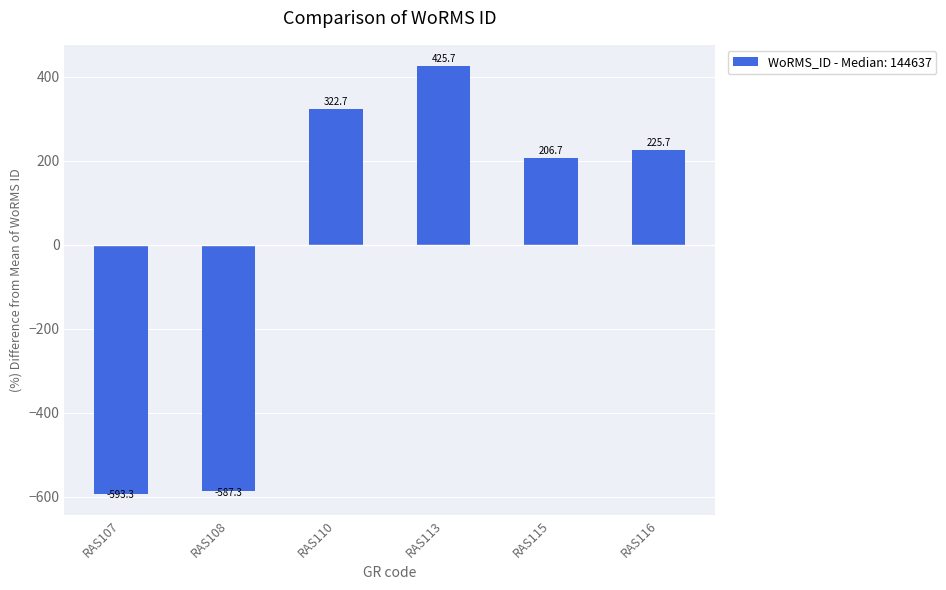

Which category has the highest value across all series?

RAS113